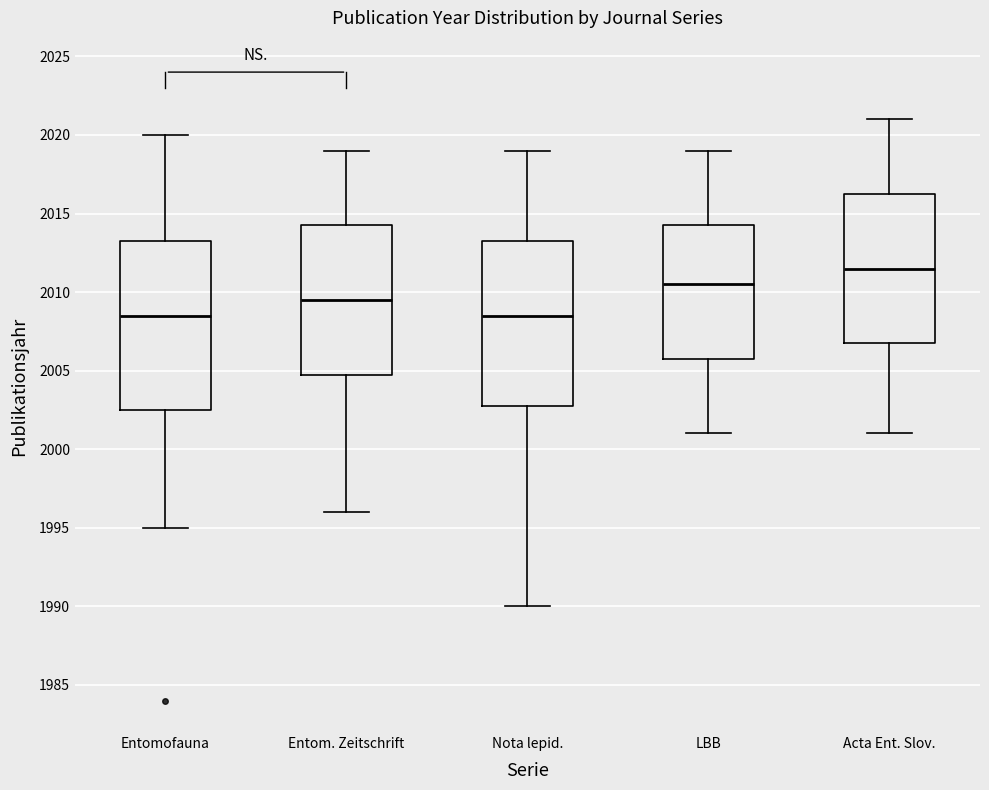

Where is the lower edge of the box for Acta Ent. Slov. on the y-axis? The values are not printed on the chart, so give them approximately, as read against the axis.

2007.0